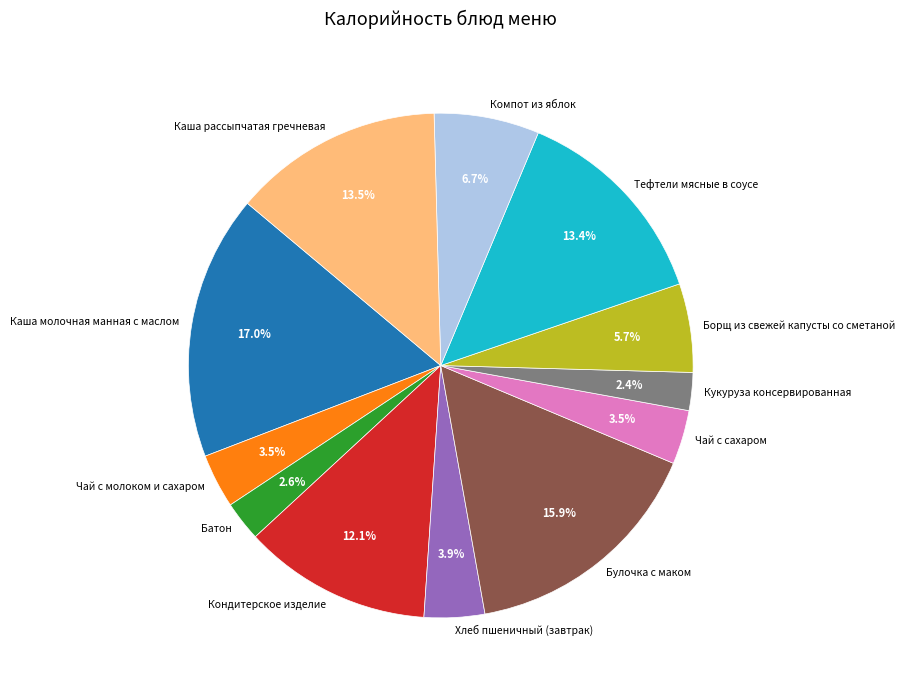

How many slices are in this pie chart?

12